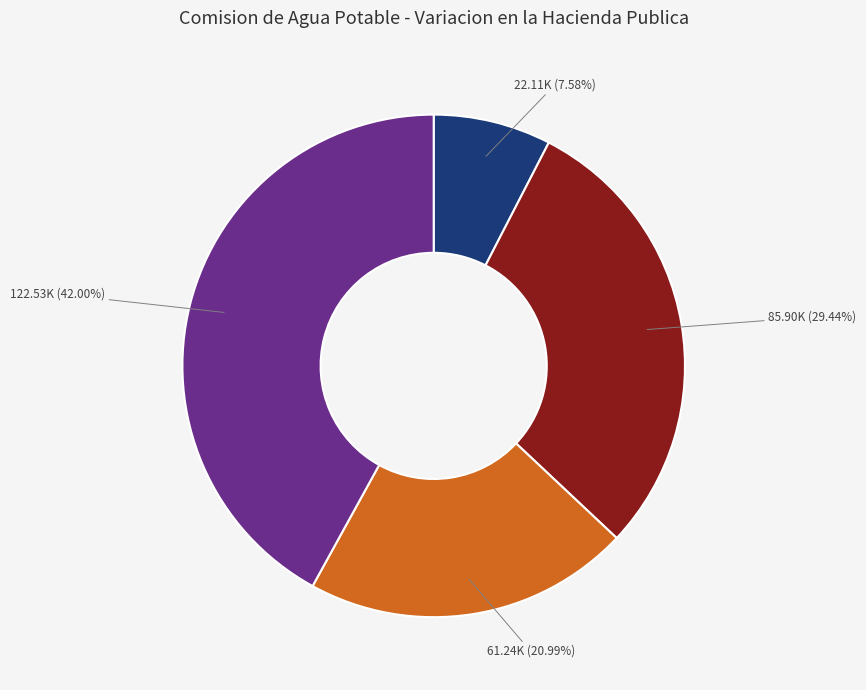

Does any single category account for the majority?

No